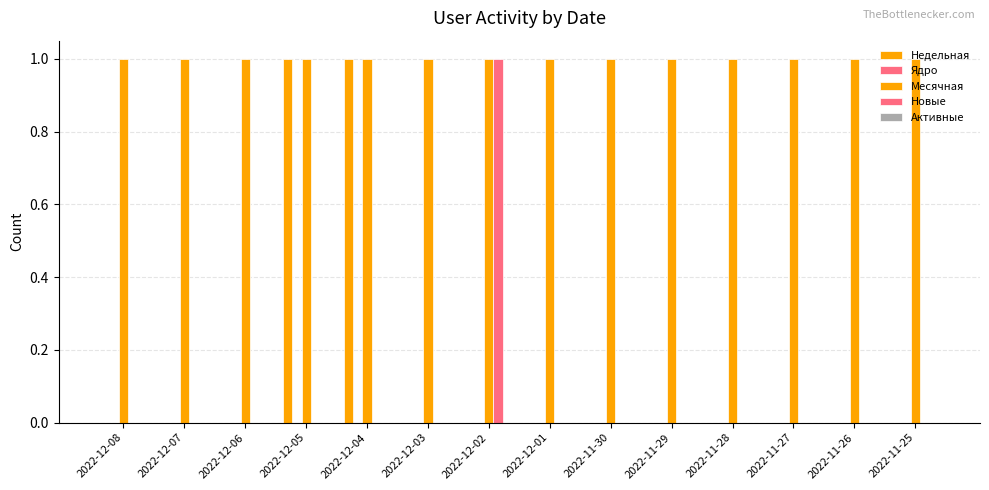

How many series are shown in this chart?

3